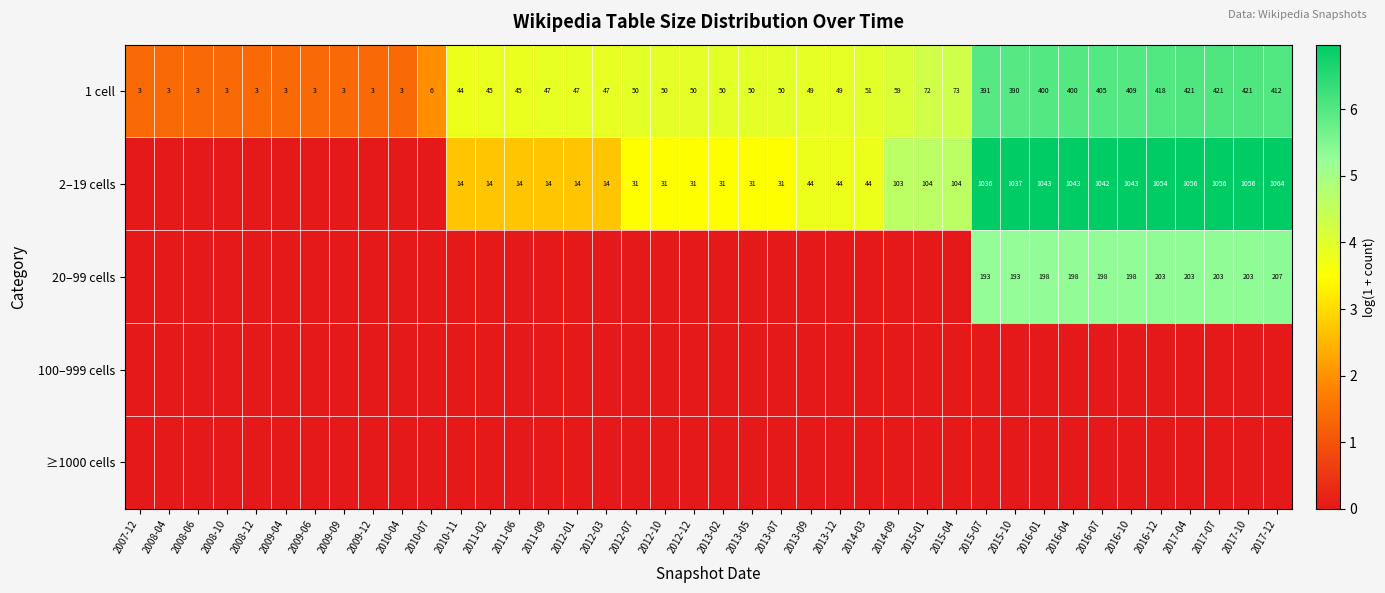

What is the total value across all series at 2012-03?

6.6